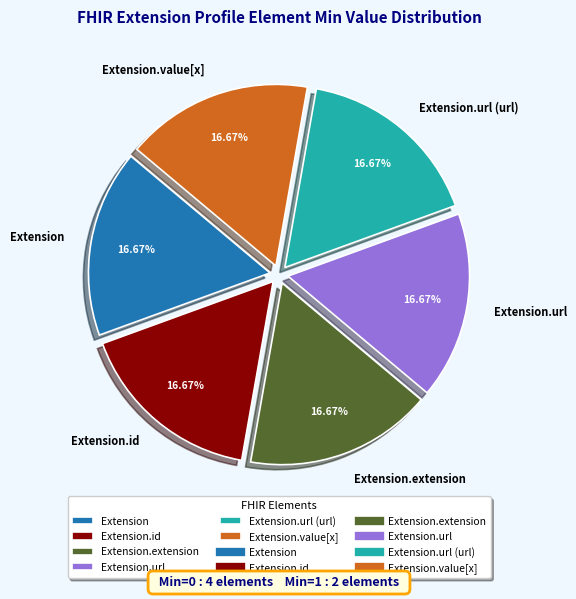

What is the ratio of the value at Extension.extension to the value at Extension?

1.0